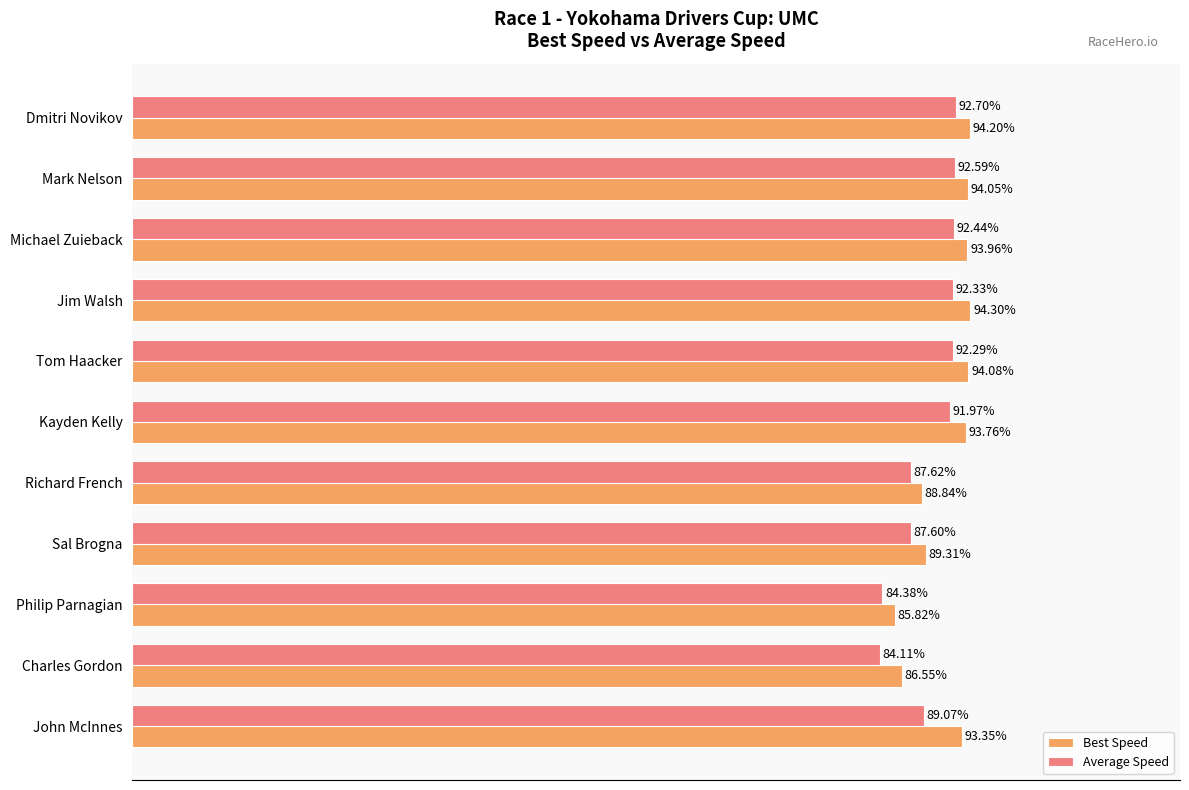

Which series has the widest spread of values?

Average Speed